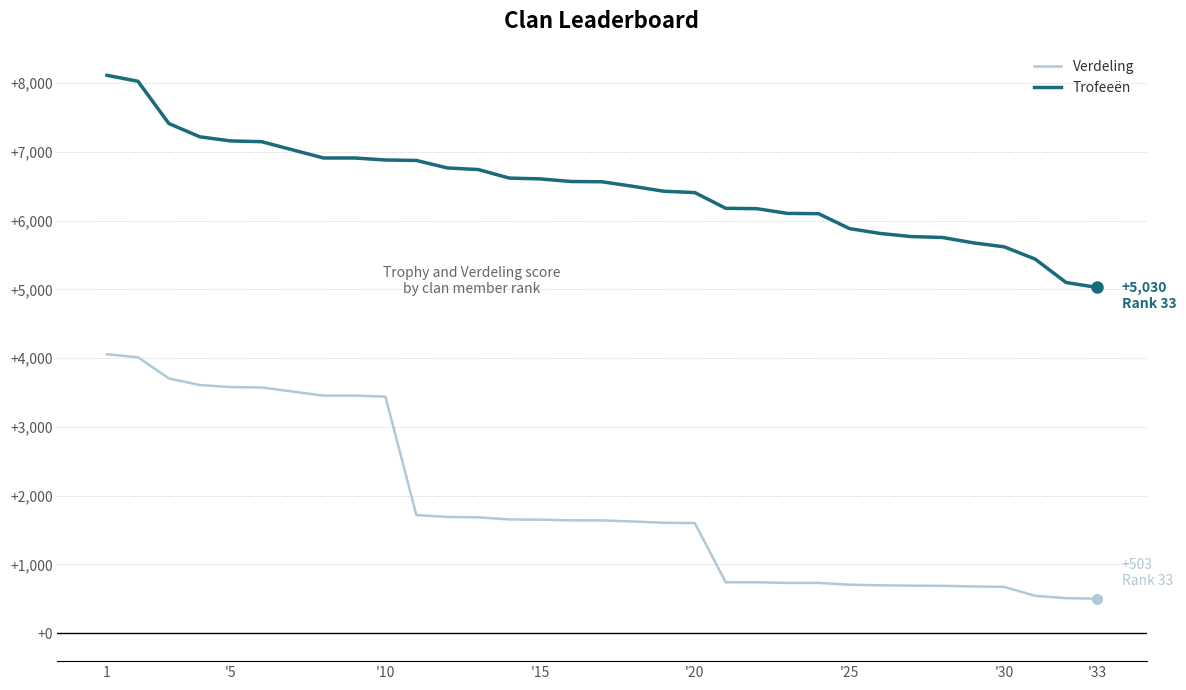

What is the difference between the maximum and minimum values in the Trofeeën series?

3084